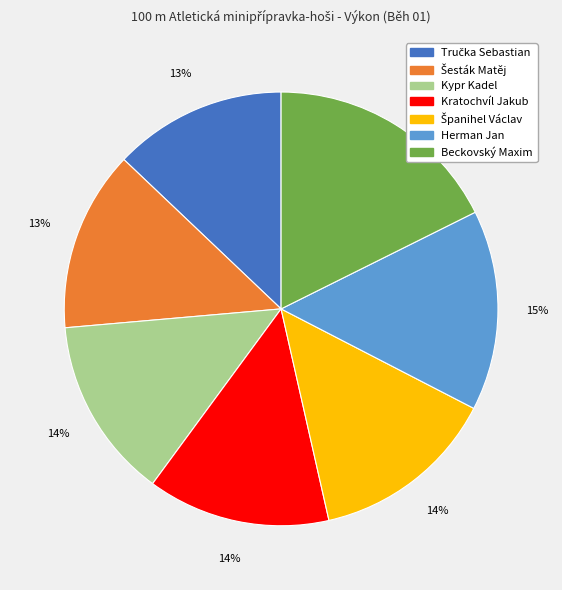

To the nearest percent, what is the average slice percentage?

14%